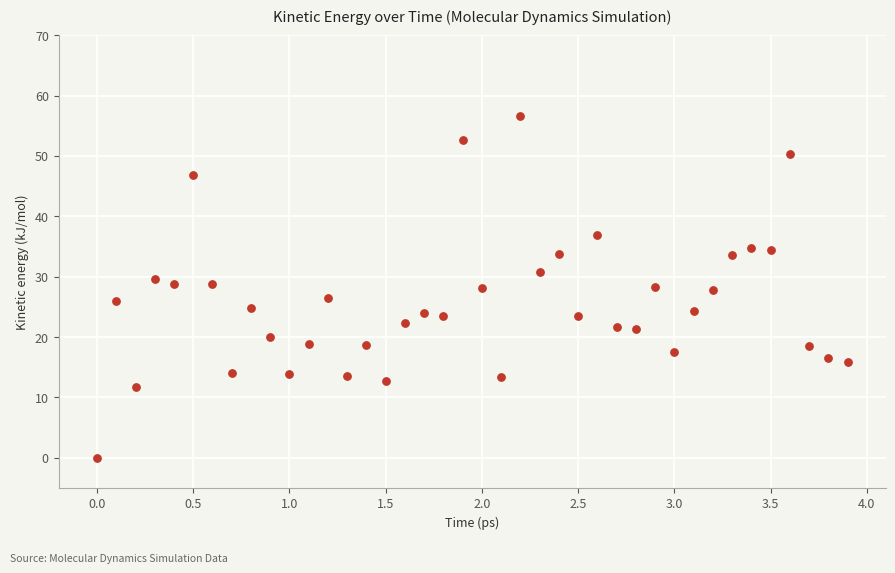

What is the range of Y values (max minus min)?

56.6